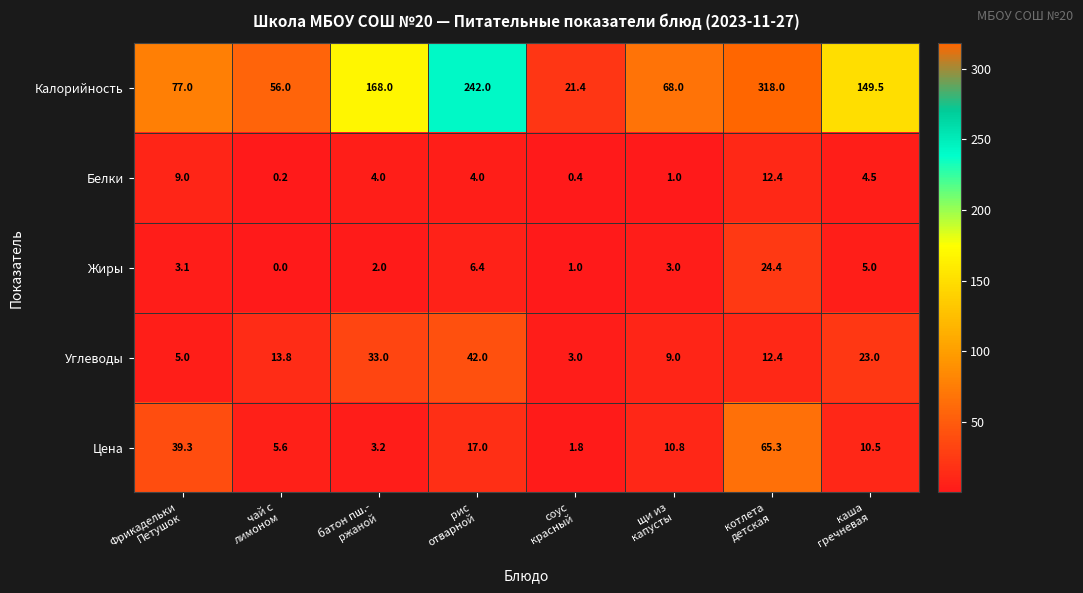

What is the maximum value shown in the chart?

318.0